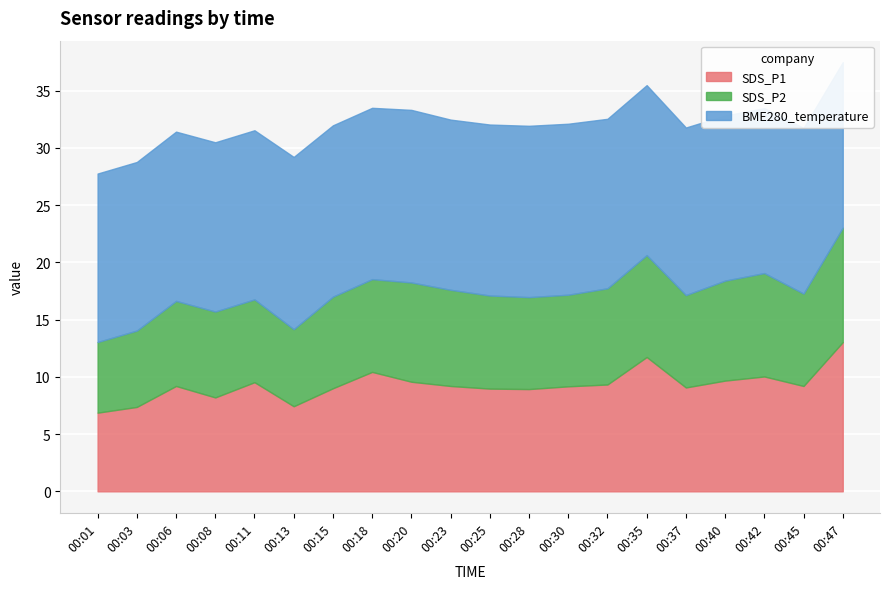

What is the minimum value for BME280_temperature?

14.4